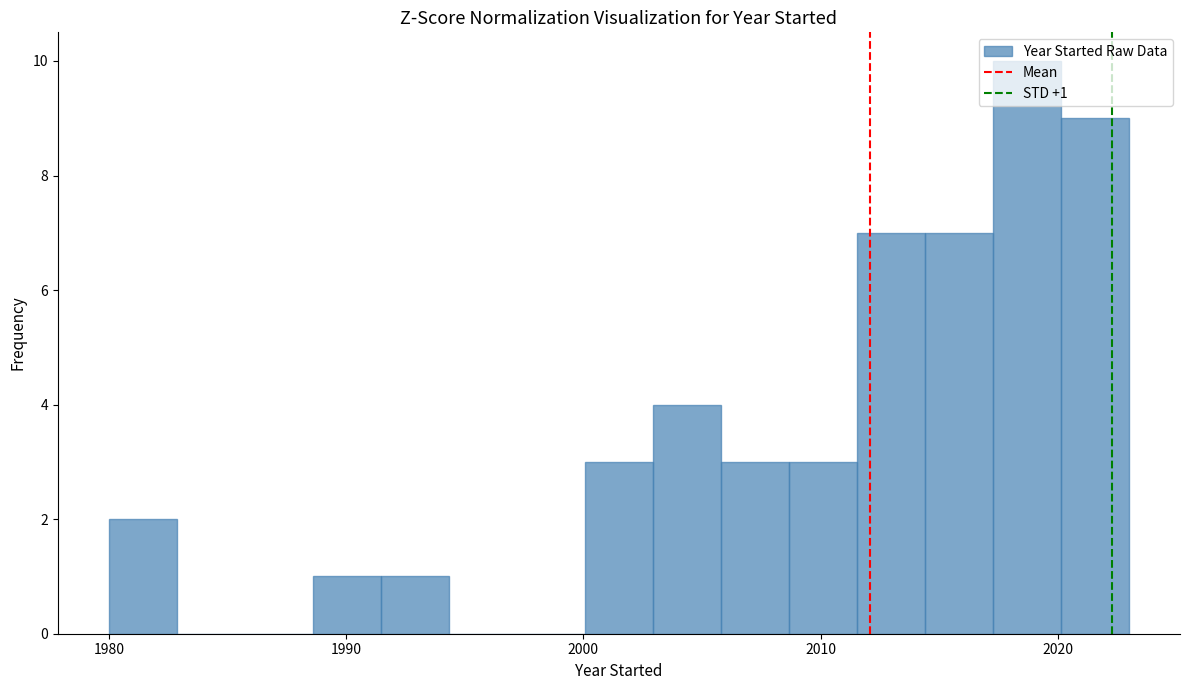

Read against the x-axis, roughly where is the centre of the tallest bar?

2019